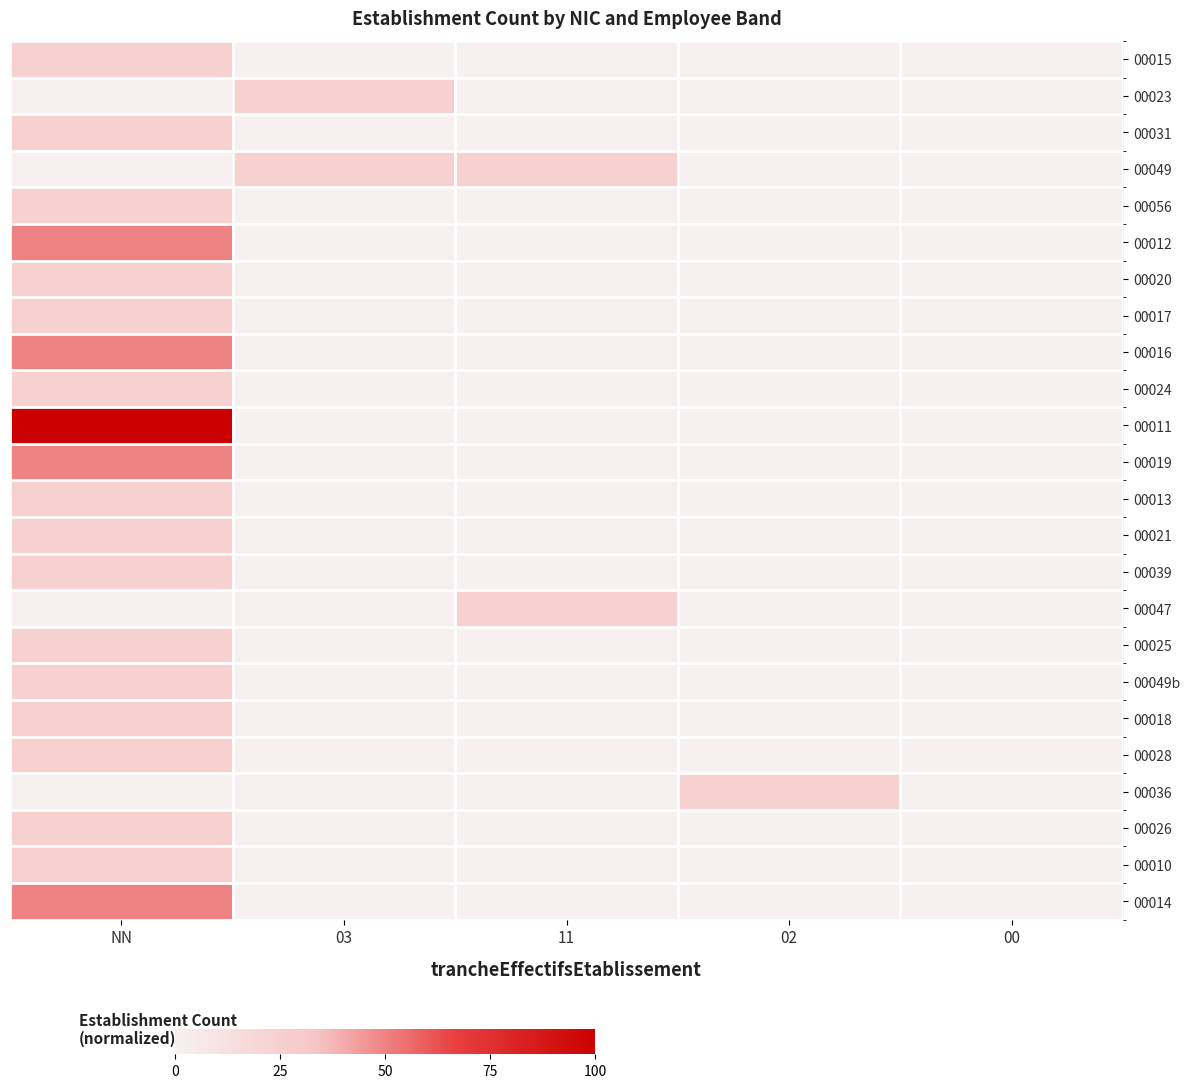

Count the number of categories in the chart.

5